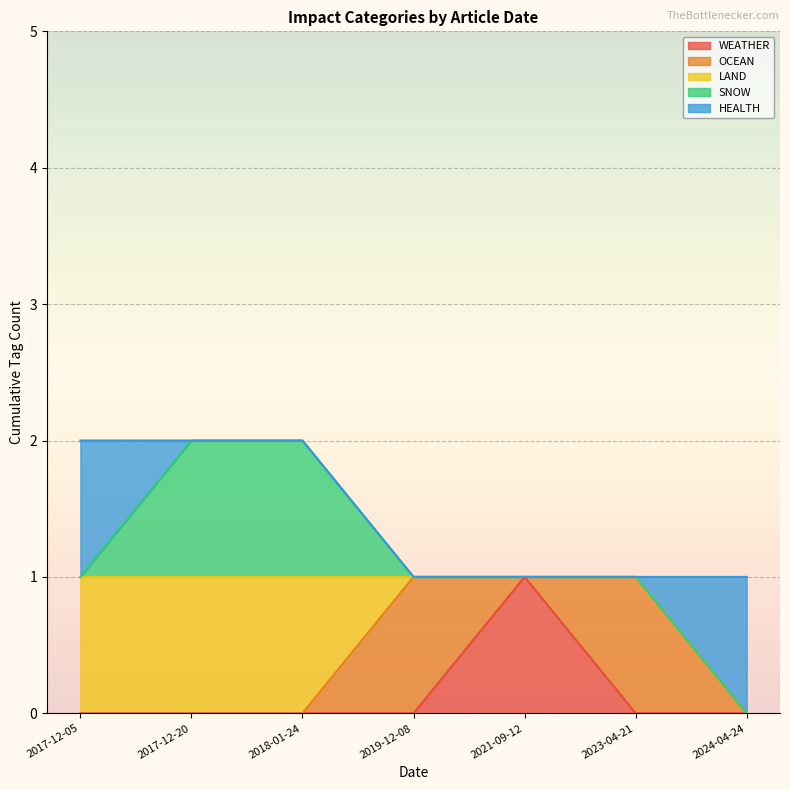

True or false: WEATHER has a value of 1 at 2018-01-24.

False